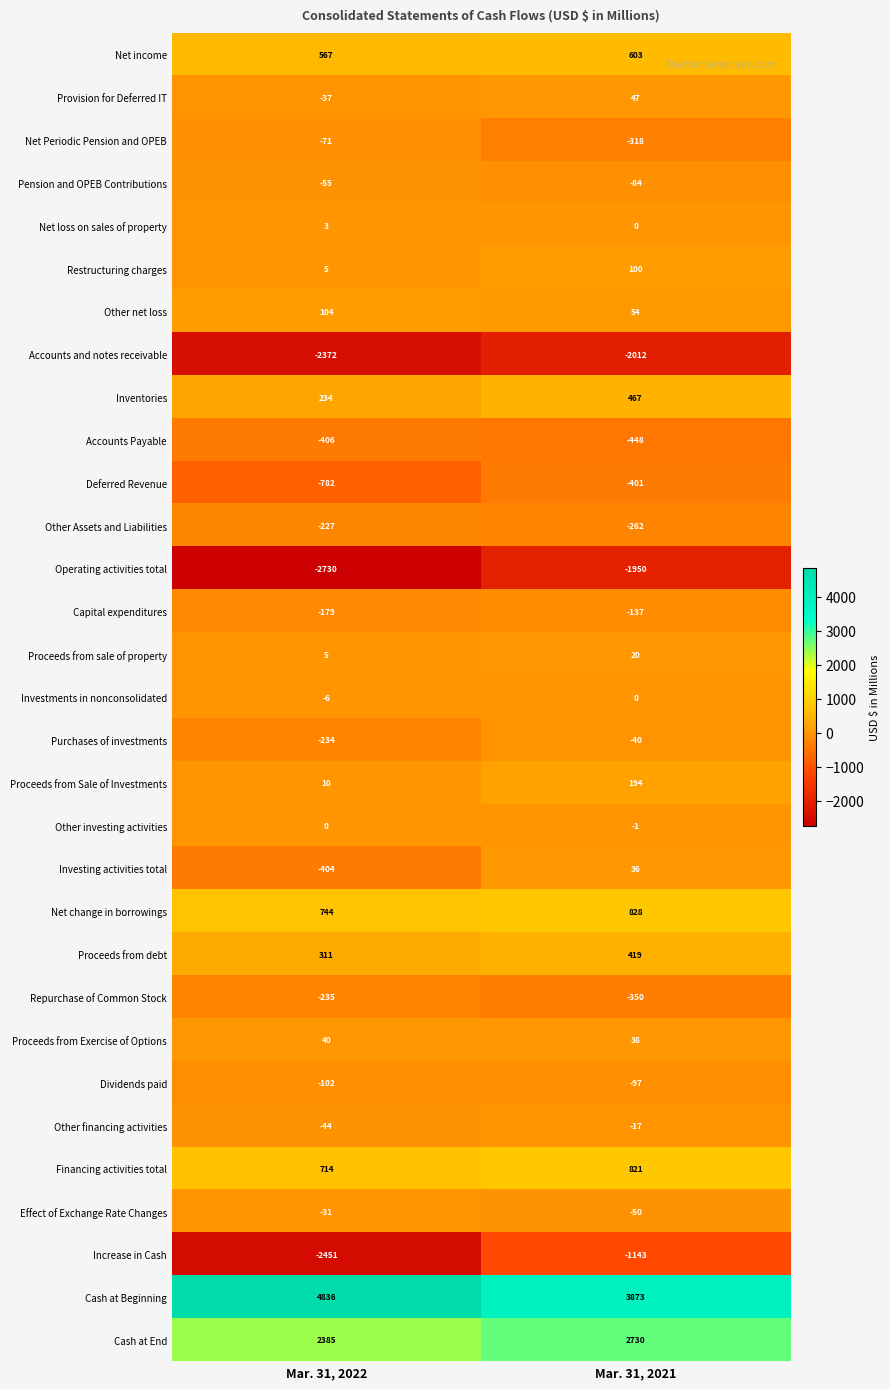

Rank the categories by Proceeds from sale of property value from lowest to highest.

Mar. 31, 2022, Mar. 31, 2021